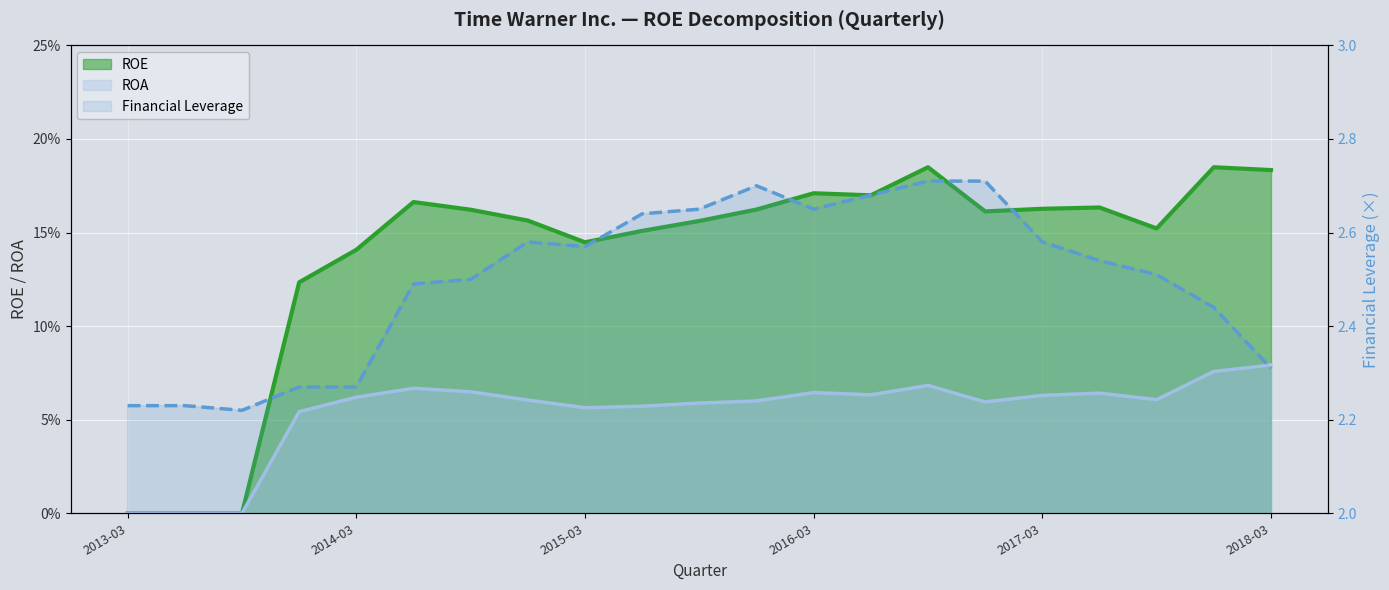

Which series has the widest spread of values?

Financial Leverage